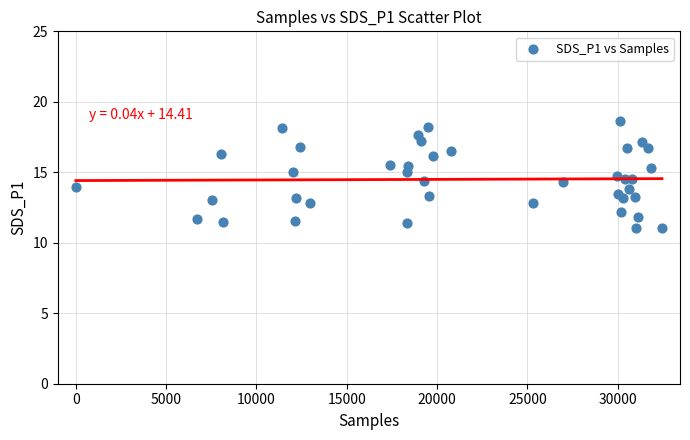

What is the range of Y values (max minus min)?

7.6